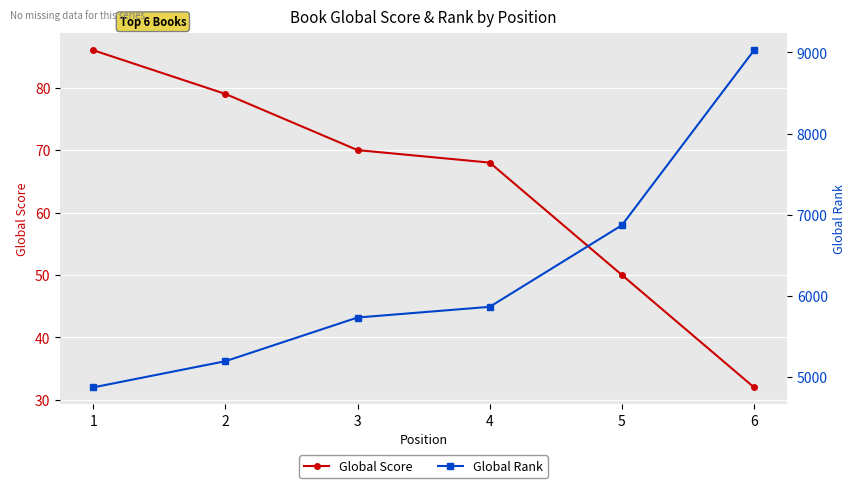

Reading left to right, what are all the values shown in this chart?

Global Score: 1=86	2=79	3=70	4=68	5=50	6=32
Global Rank: 1=4868	2=5191	3=5730	4=5862	5=6869	6=9028